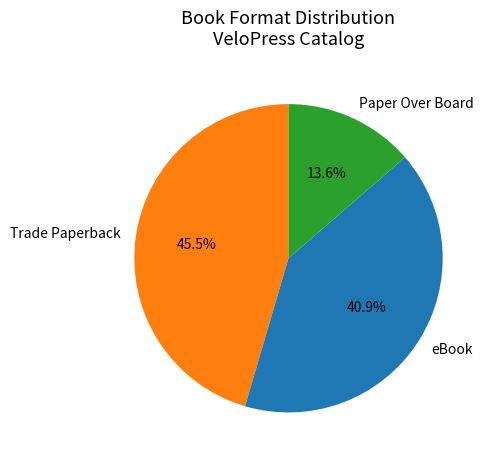

Which category has the smallest portion of the pie?

Paper Over Board